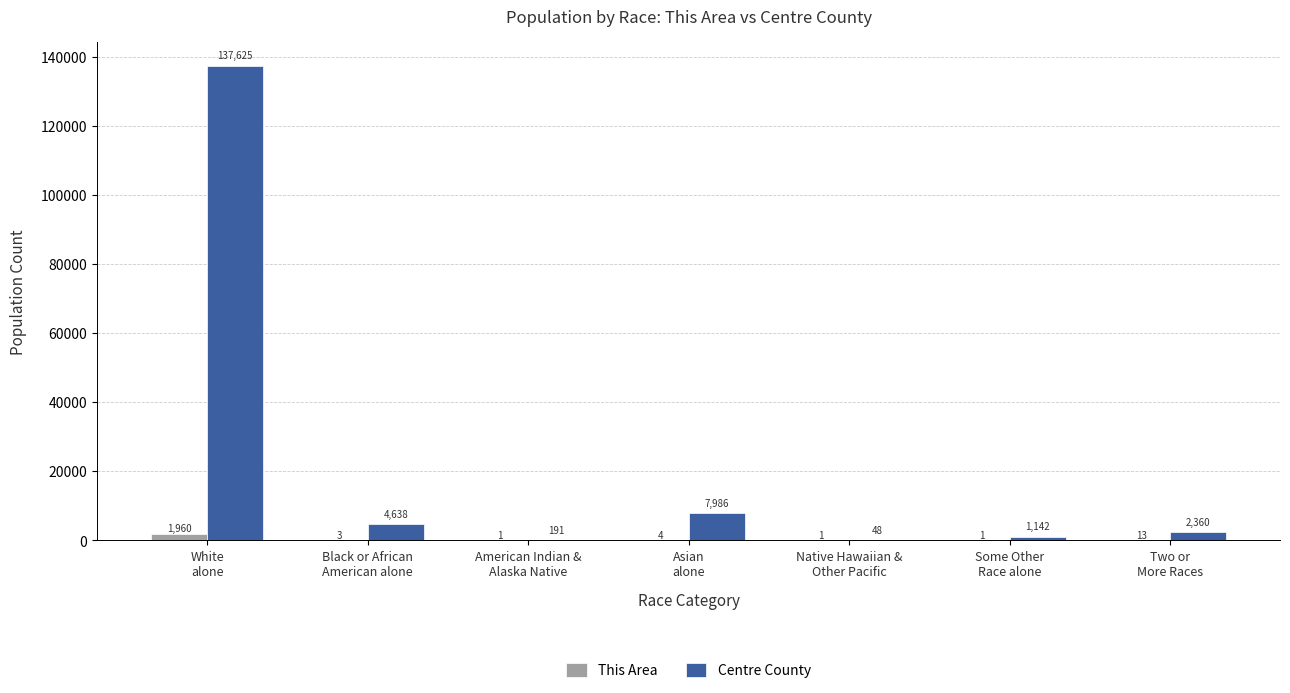

Where does the This Area series first go above 3?

White
alone